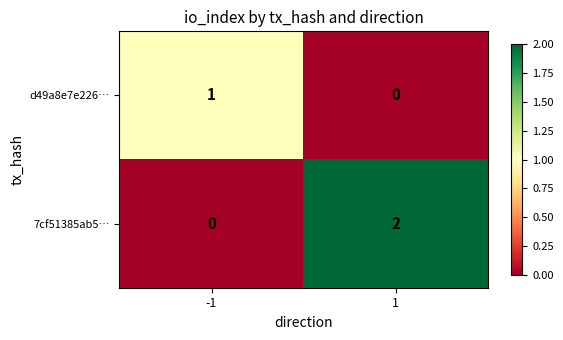

The 7cf51385ab5… series shows 2 at 1. True or false?

True